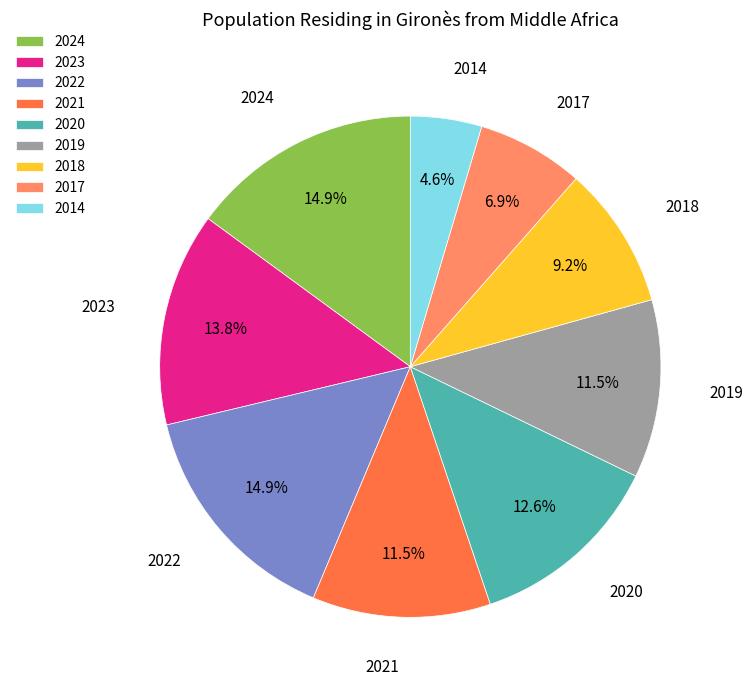

Is 2018 the majority of the pie?

No